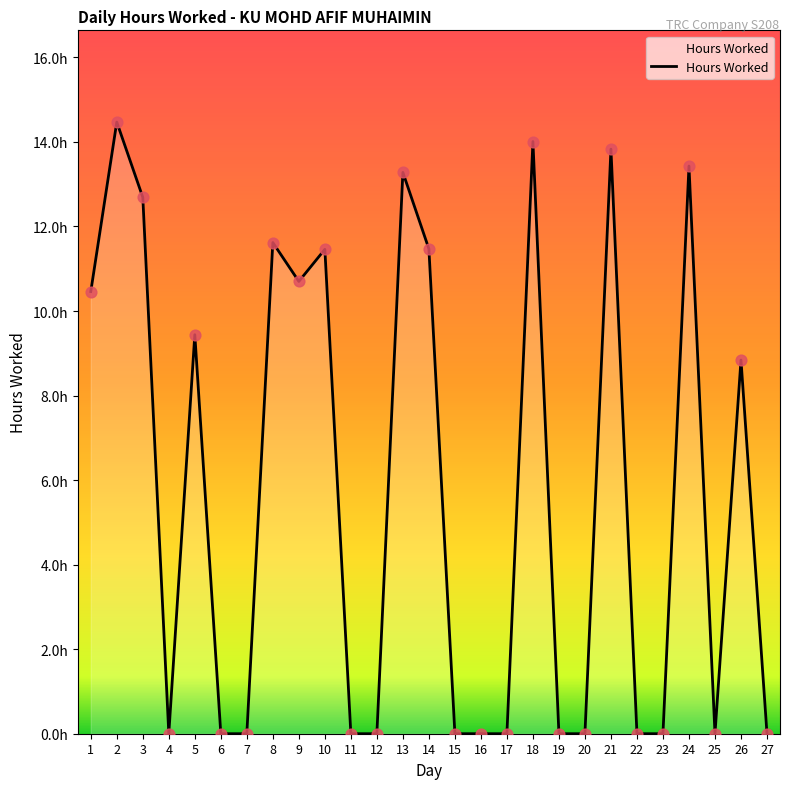

What is the ratio of the value at 10 to the value at 5?

1.2